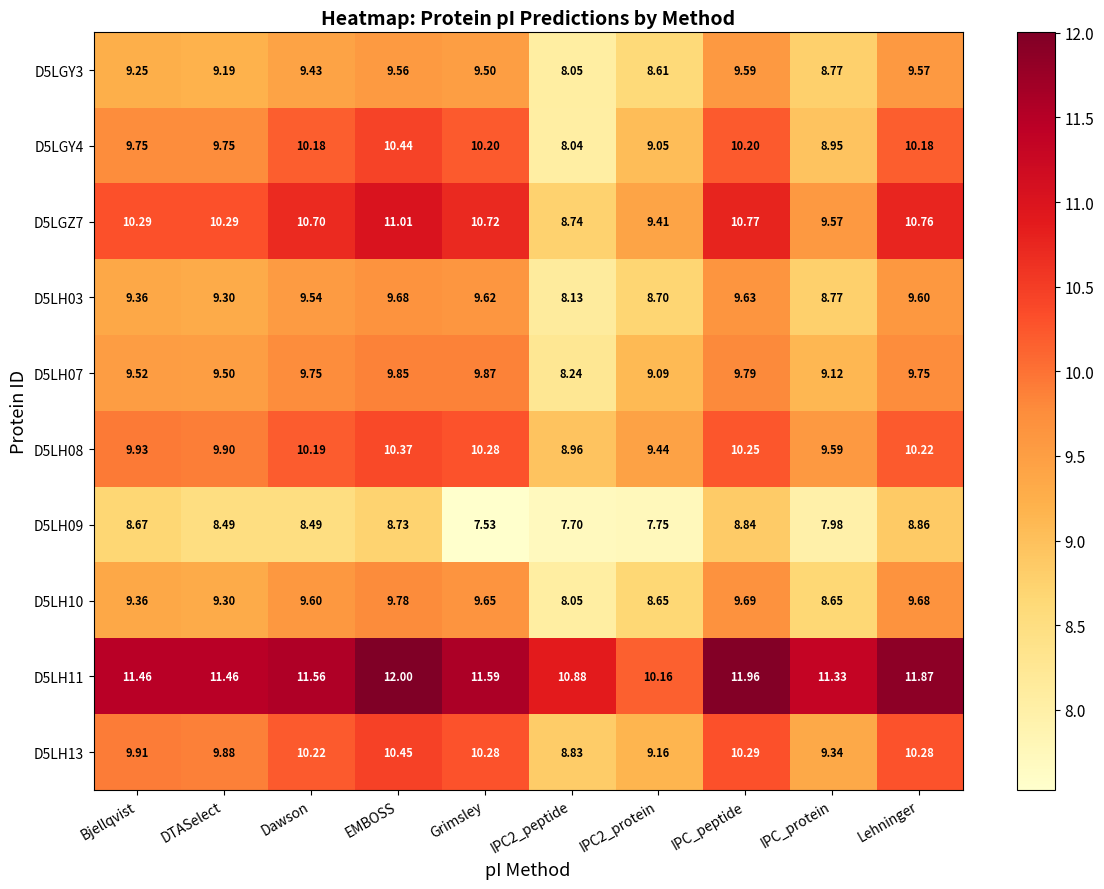

Which category has the highest value across all series?

EMBOSS